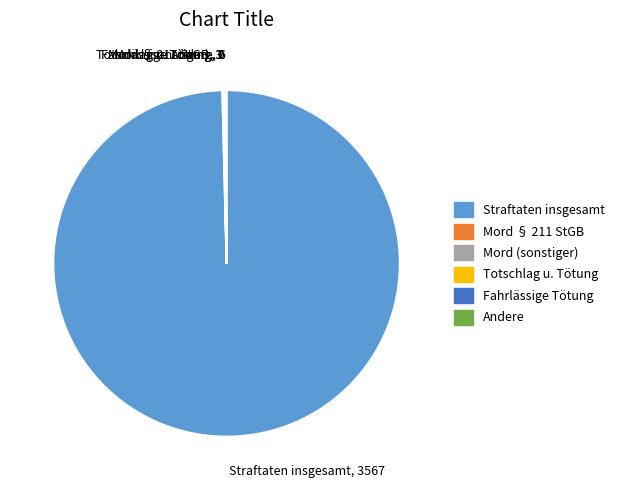

What is the majority slice?

Straftaten insgesamt, 3567